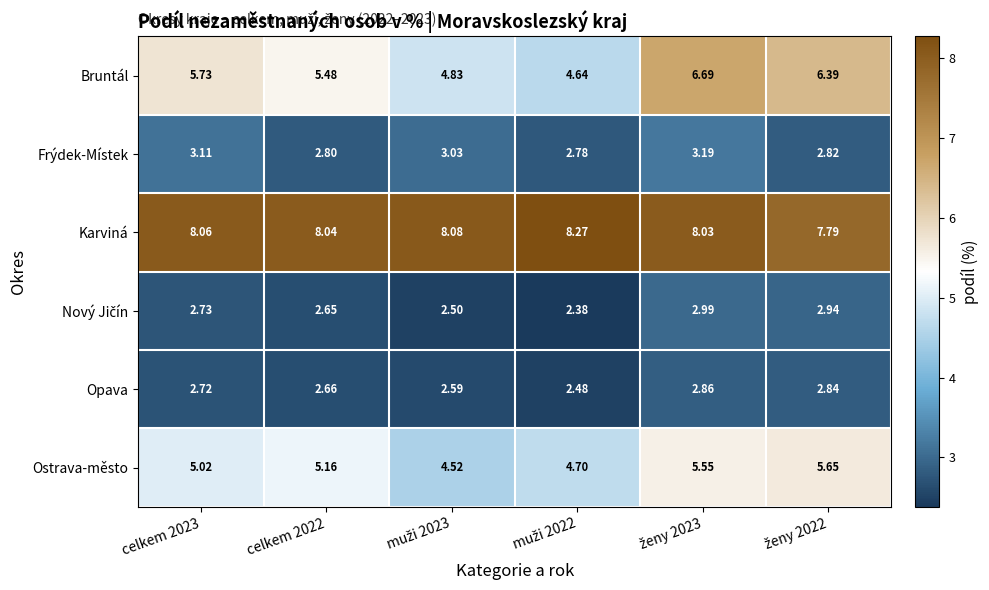

Which series has the widest spread of values?

Bruntál